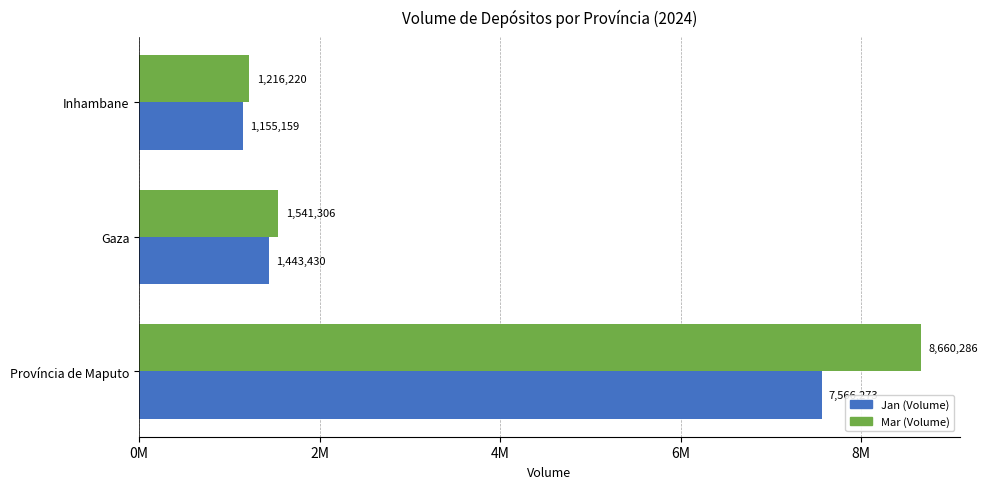

List the series in order of their peak value, lowest first.

Jan (Volume), Mar (Volume)